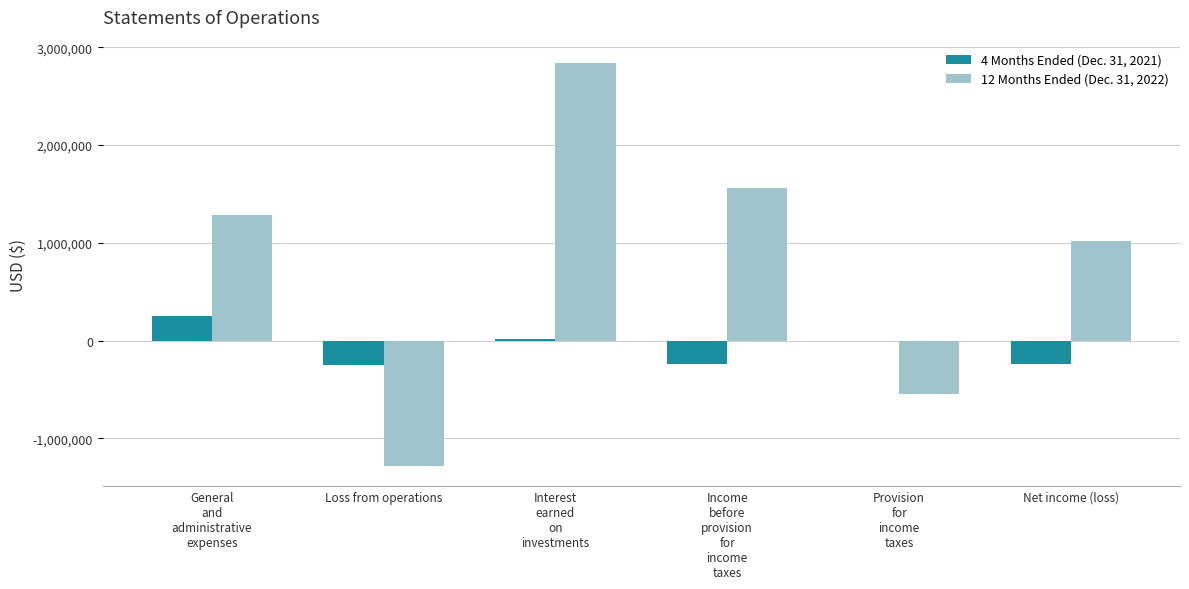

How many positive values does the 12 Months Ended (Dec. 31, 2022) series have?

4